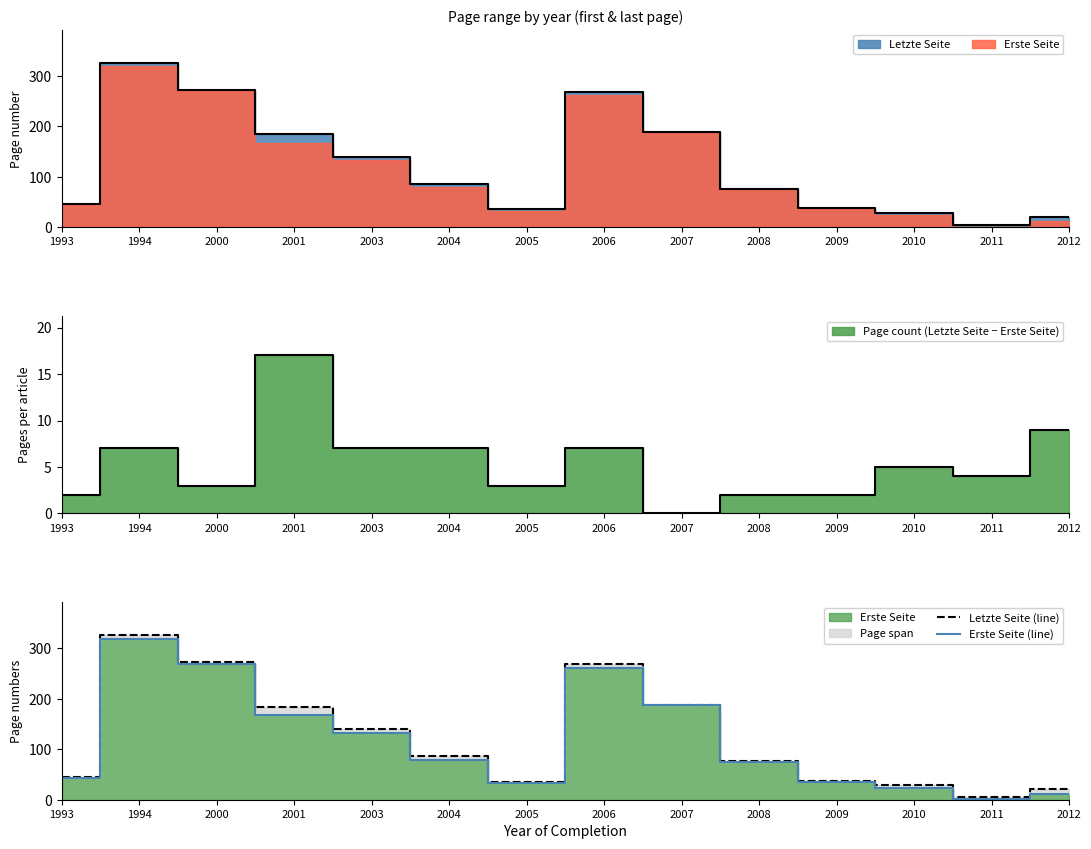

List the labels in order of Letzte Seite (line) value, largest first.

1994, 2000, 2006, 2007, 2001, 2003, 2004, 2008, 1993, 2009, 2005, 2010, 2012, 2011